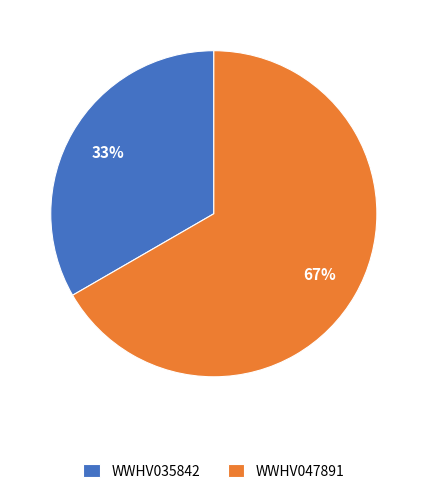

Approximately how many times larger is the value at WWHV047891 compared to WWHV035842?

2.0